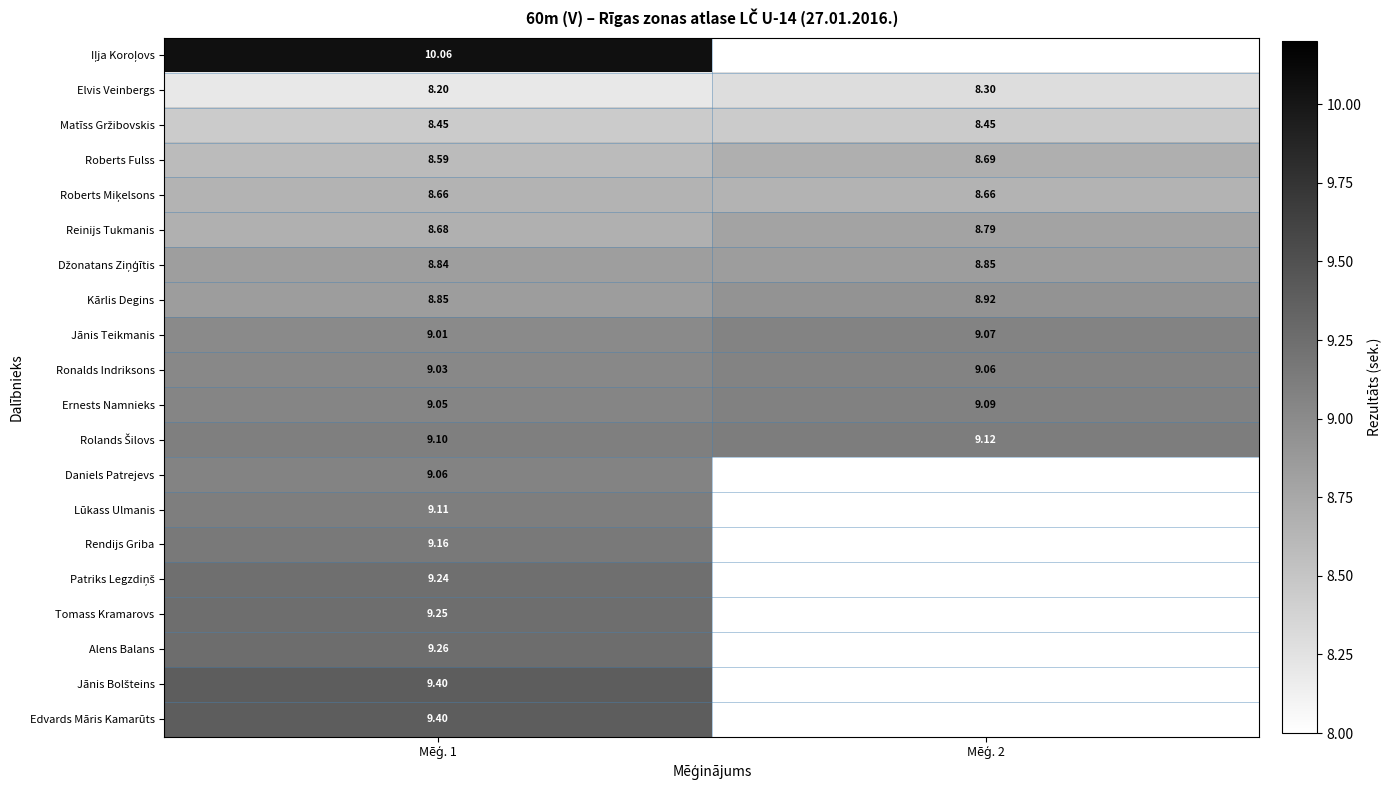

Which series has the largest total across all categories?

Rolands Šilovs